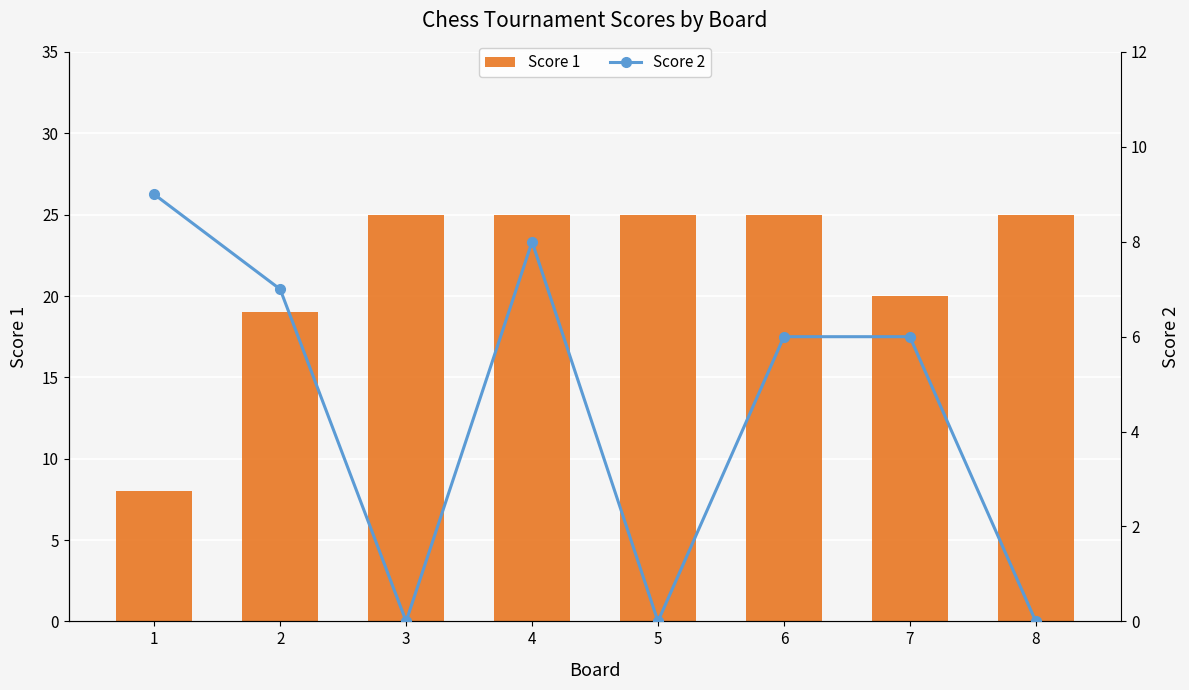

How many values in the Score 2 series exceed 6?

3